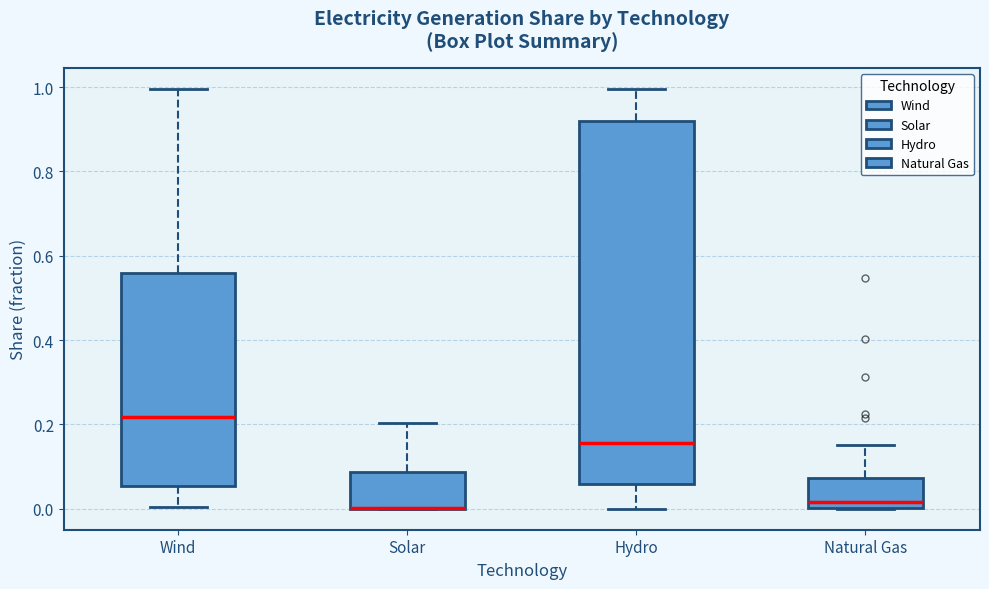

Where is the lower edge of the box for Wind on the y-axis? The values are not printed on the chart, so give them approximately, as read against the axis.

0.06